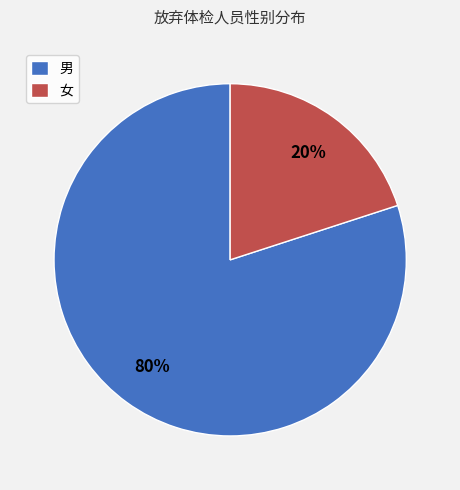

Which has a higher value, 男 or 女?

男